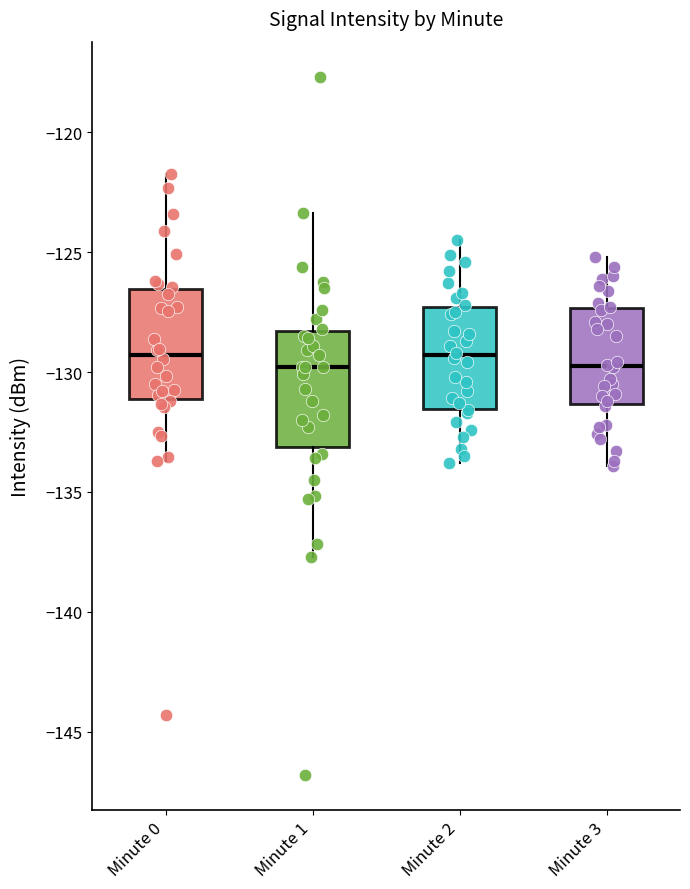

Reading left to right, read every box against the y-axis: the position of its median line, the range the box covers, and the ends of its whiskers. The values are not printed on the chart, so give them approximately, as read against the axis.

Minute 0: median -129.5, box -131.0 to -126.5, whiskers -133.5 to -121.5
Minute 1: median -130.0, box -133.0 to -128.5, whiskers -137.5 to -123.5
Minute 2: median -129.5, box -131.5 to -127.5, whiskers -134.0 to -124.5
Minute 3: median -129.5, box -131.5 to -127.5, whiskers -134.0 to -125.0